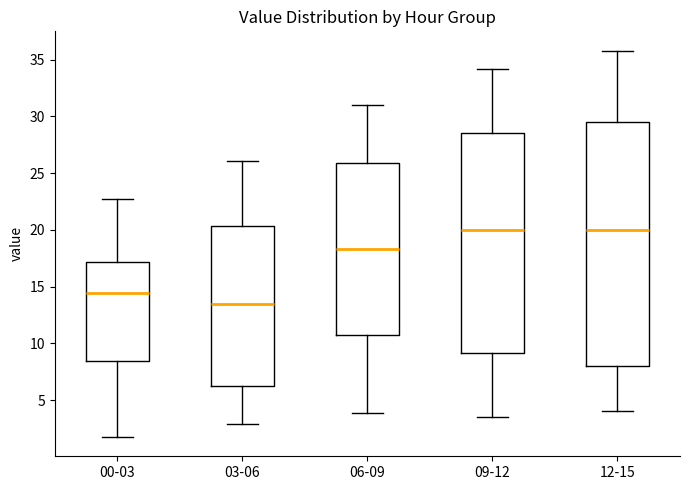

Reading left to right, read every box against the y-axis: the position of its median line, the range the box covers, and the ends of its whiskers. The values are not printed on the chart, so give them approximately, as read against the axis.

00-03: median 14.5, box 8.5 to 17.0, whiskers 2.0 to 22.5
03-06: median 13.5, box 6.5 to 20.5, whiskers 3.0 to 26.0
06-09: median 18.5, box 10.5 to 26.0, whiskers 4.0 to 31.0
09-12: median 20.0, box 9.0 to 28.5, whiskers 3.5 to 34.0
12-15: median 20.0, box 8.0 to 29.5, whiskers 4.0 to 36.0